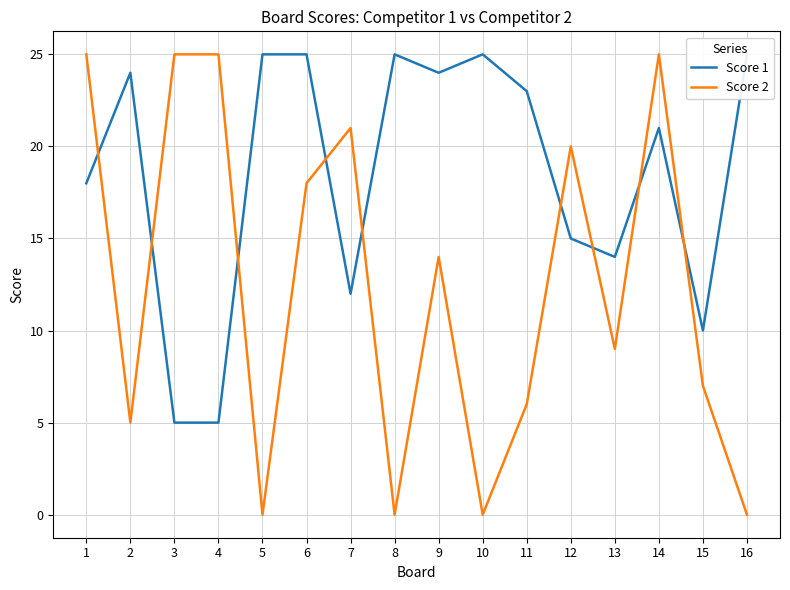

Which series has the widest spread of values?

Score 2